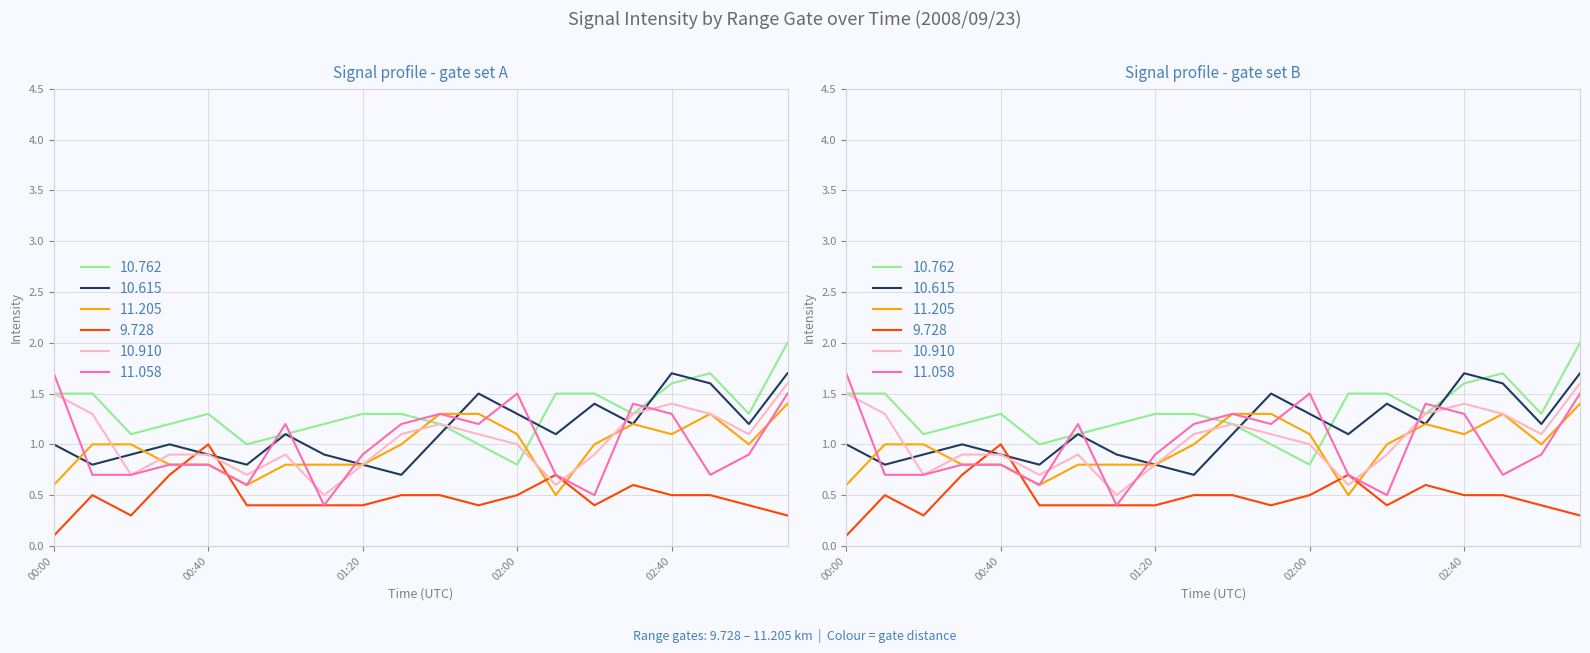

Reading right to left, list all the values displayed in this chart.

10.762: 03:10=2.0	03:00=1.3	02:50=1.7	02:40=1.6	02:30=1.3	02:20=1.5	02:10=1.5	02:00=0.8	01:50=1.0	01:40=1.2	01:30=1.3	01:20=1.3	01:10=1.2	01:00=1.1	00:50=1.0	00:40=1.3	00:30=1.2	00:20=1.1	00:10=1.5	00:00=1.5
10.615: 03:10=1.7	03:00=1.2	02:50=1.6	02:40=1.7	02:30=1.2	02:20=1.4	02:10=1.1	02:00=1.3	01:50=1.5	01:40=1.1	01:30=0.7	01:20=0.8	01:10=0.9	01:00=1.1	00:50=0.8	00:40=0.9	00:30=1.0	00:20=0.9	00:10=0.8	00:00=1.0
11.205: 03:10=1.4	03:00=1.0	02:50=1.3	02:40=1.1	02:30=1.2	02:20=1.0	02:10=0.5	02:00=1.1	01:50=1.3	01:40=1.3	01:30=1.0	01:20=0.8	01:10=0.8	01:00=0.8	00:50=0.6	00:40=0.8	00:30=0.8	00:20=1.0	00:10=1.0	00:00=0.6
9.728: 03:10=0.3	03:00=0.4	02:50=0.5	02:40=0.5	02:30=0.6	02:20=0.4	02:10=0.7	02:00=0.5	01:50=0.4	01:40=0.5	01:30=0.5	01:20=0.4	01:10=0.4	01:00=0.4	00:50=0.4	00:40=1.0	00:30=0.7	00:20=0.3	00:10=0.5	00:00=0.1
10.910: 03:10=1.6	03:00=1.1	02:50=1.3	02:40=1.4	02:30=1.3	02:20=0.9	02:10=0.6	02:00=1.0	01:50=1.1	01:40=1.2	01:30=1.1	01:20=0.8	01:10=0.5	01:00=0.9	00:50=0.7	00:40=0.9	00:30=0.9	00:20=0.7	00:10=1.3	00:00=1.5
11.058: 03:10=1.5	03:00=0.9	02:50=0.7	02:40=1.3	02:30=1.4	02:20=0.5	02:10=0.7	02:00=1.5	01:50=1.2	01:40=1.3	01:30=1.2	01:20=0.9	01:10=0.4	01:00=1.2	00:50=0.6	00:40=0.8	00:30=0.8	00:20=0.7	00:10=0.7	00:00=1.7